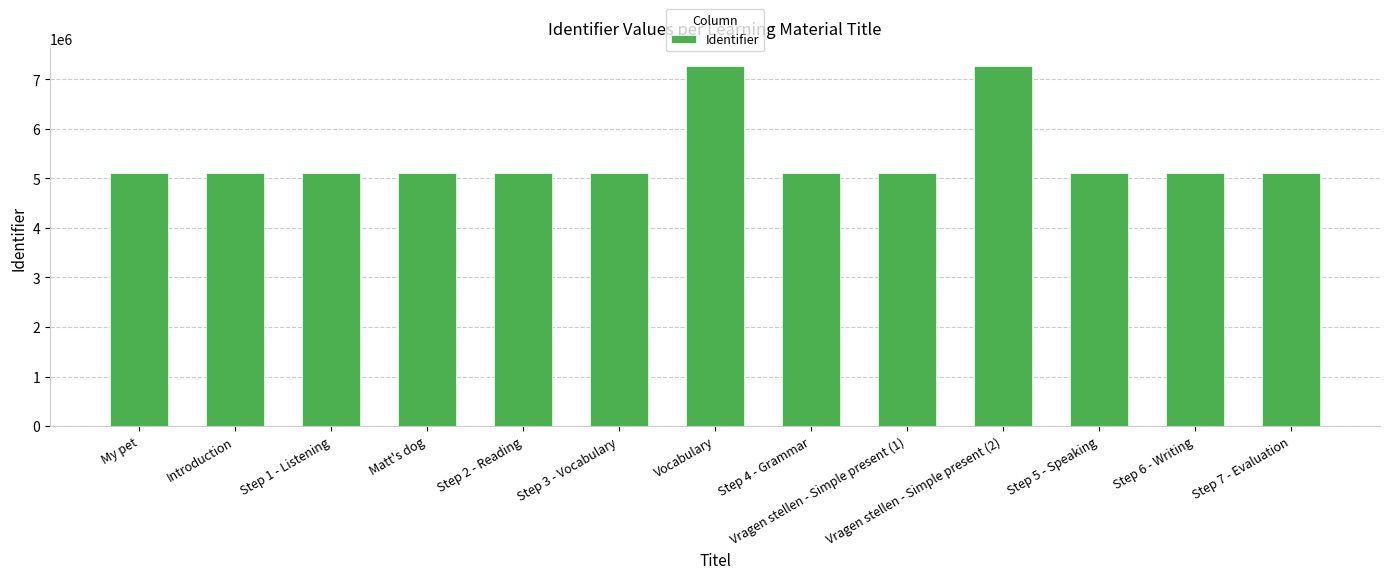

What is the label of the 11th bar from the left?

Step 5 - Speaking